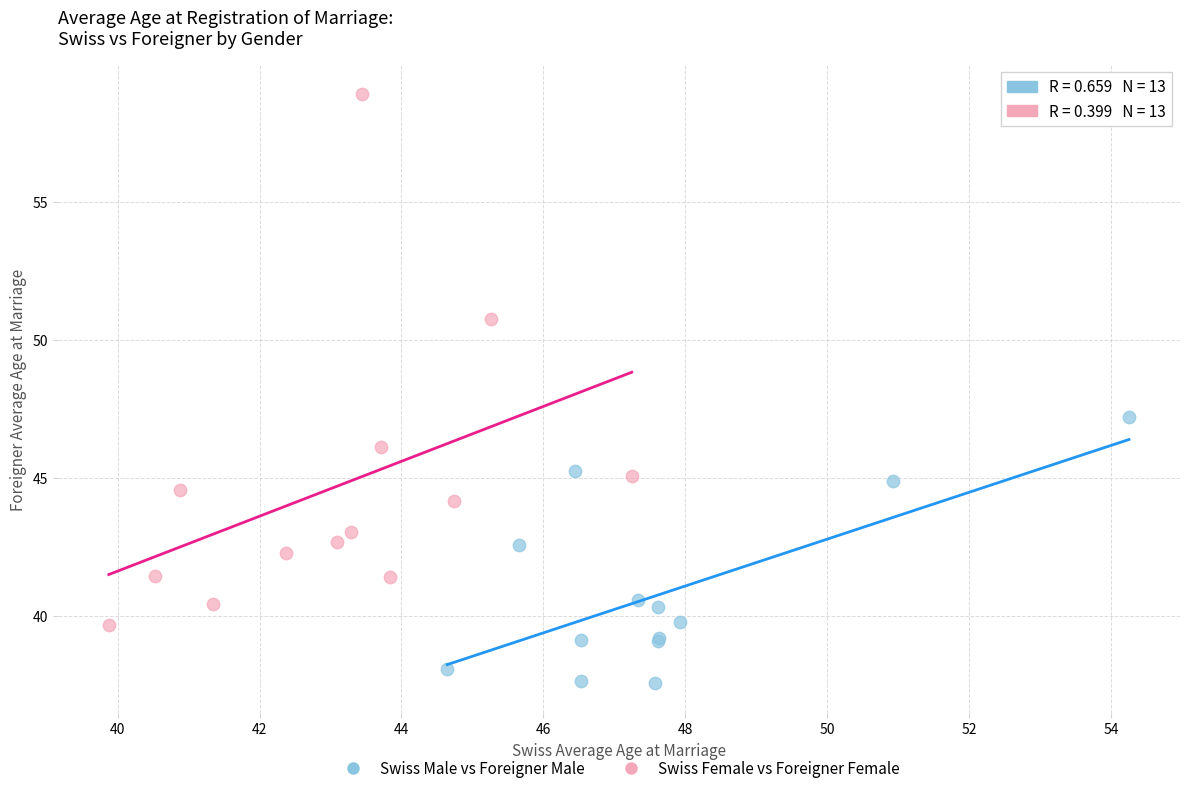

Which series reaches the minimum Y coordinate?

Swiss Male vs Foreigner Male